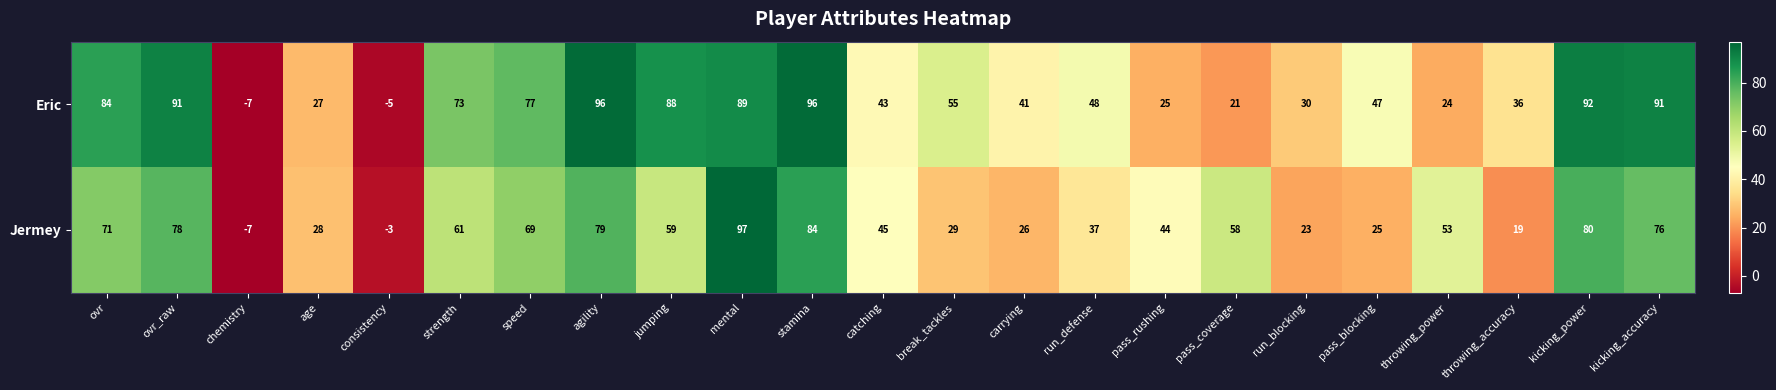

What is the approximate value of Eric at kicking_power, to the nearest 50?

100